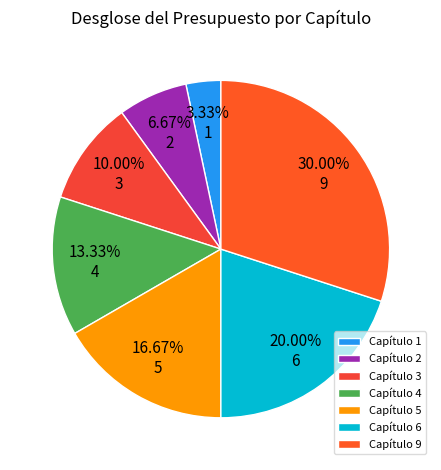

To the nearest percent, what is the combined percentage of Capítulo 5 and Capítulo 6?

37%